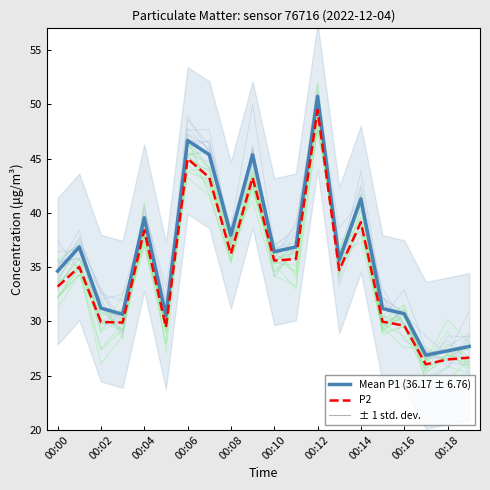

True or false: Mean P1 (36.17 ± 6.76) and P2 cross at least once.

False